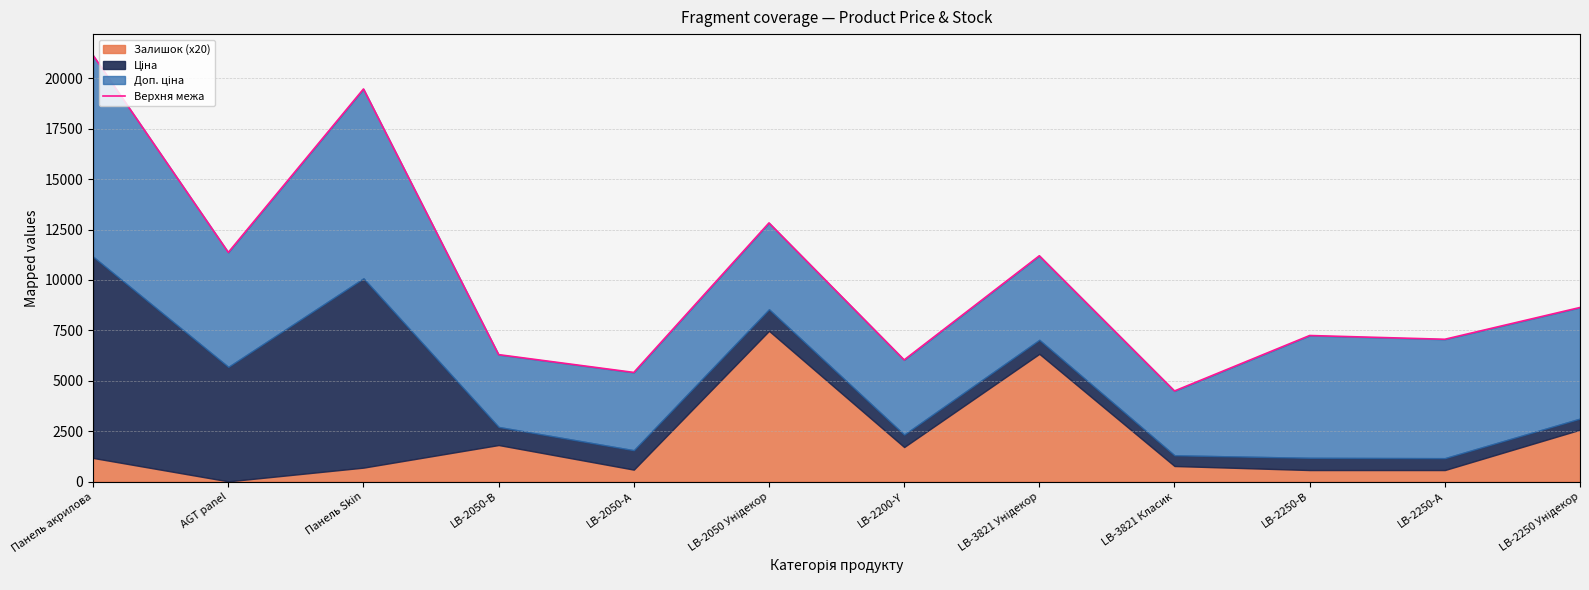

How many points are higher than both their immediate neighbors (excluding endpoints)?

4